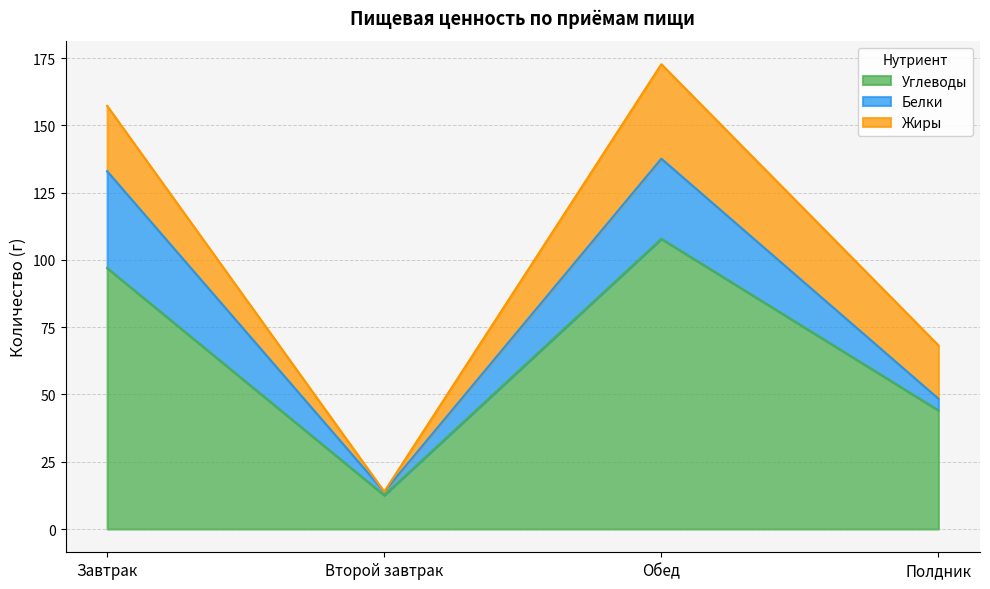

List the labels in order of Жиры value, smallest first.

Второй завтрак, Полдник, Завтрак, Обед